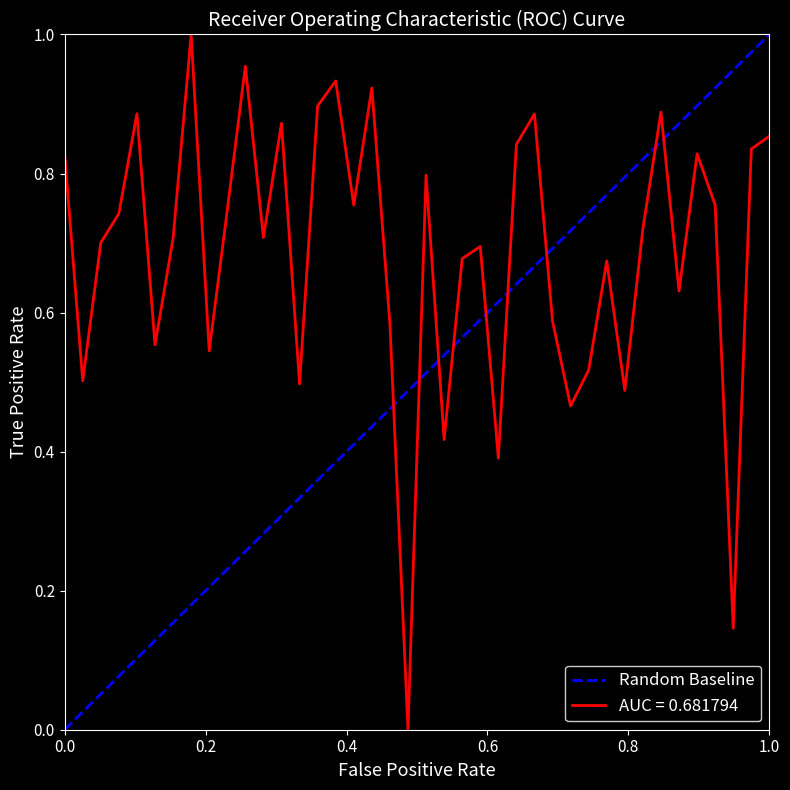

The chart shows a value of 0 at 1.0. True or false?

False